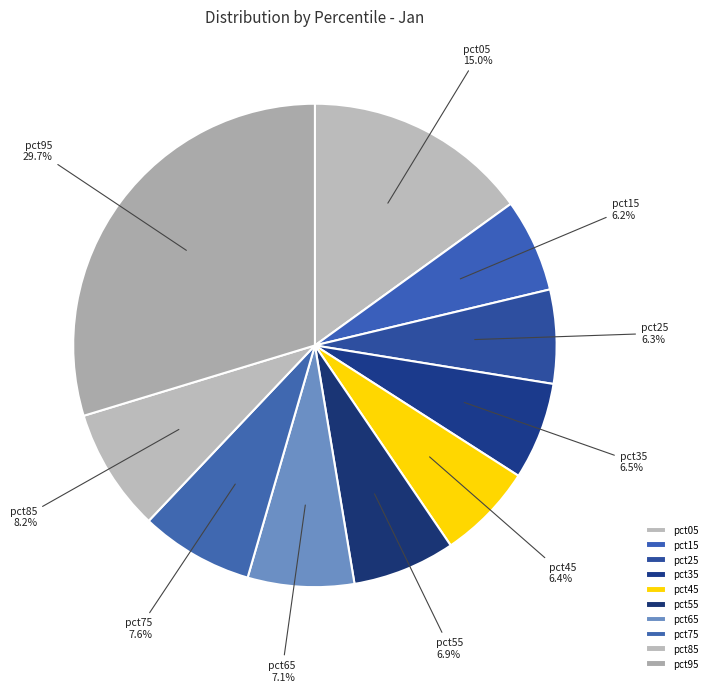

Count the number of slices in the pie.

10